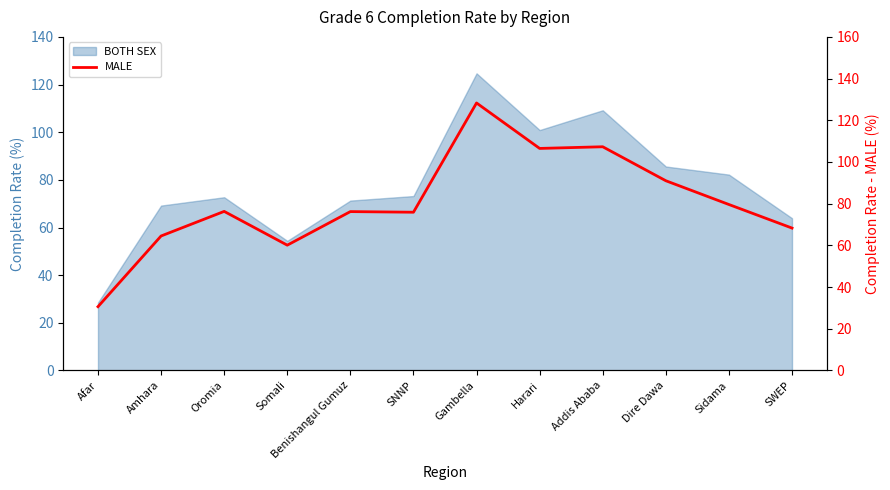

Reading left to right, transcribe all the data shown in this chart.

30.6	64.5	76.3	60.1	76.2	75.9	128.3	106.5	107.3	91.0	79.6	68.3